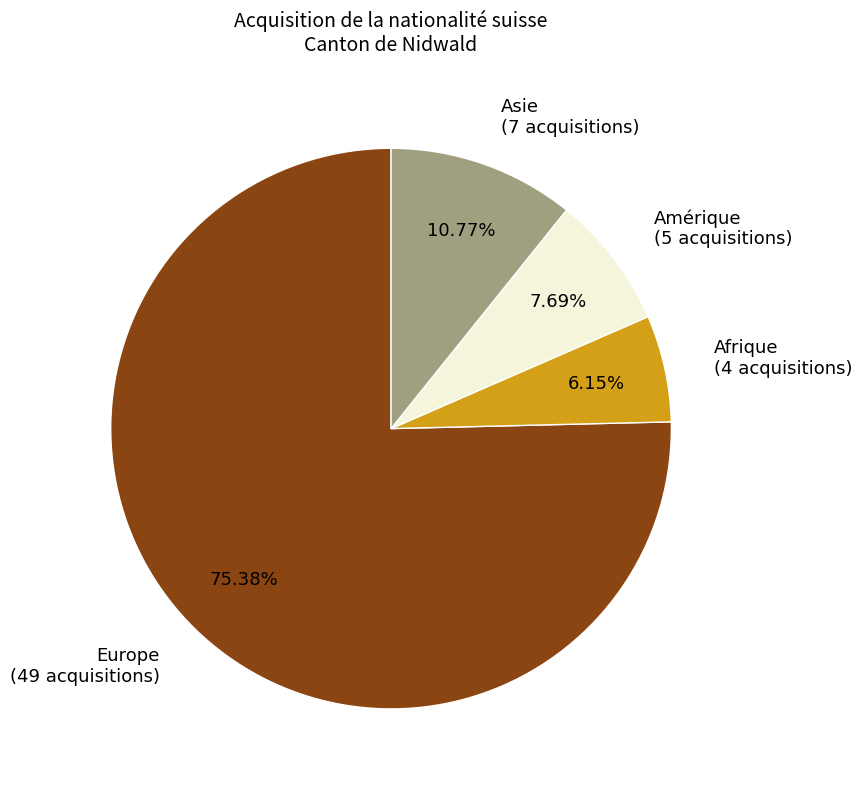

To the nearest percent, what is the average slice percentage?

25%